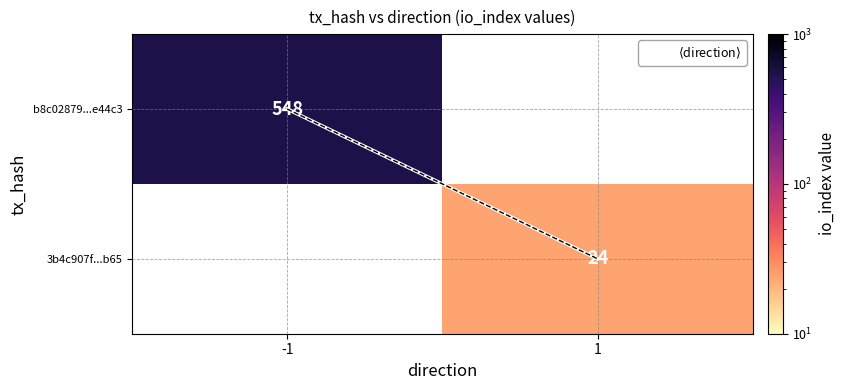

At how many categories does at least one series exceed 83?

1